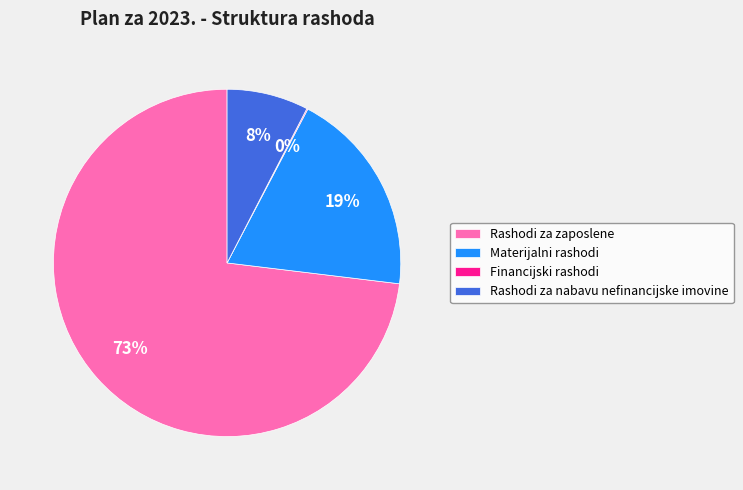

Which has a higher value, Rashodi za nabavu nefinancijske imovine or Rashodi za zaposlene?

Rashodi za zaposlene